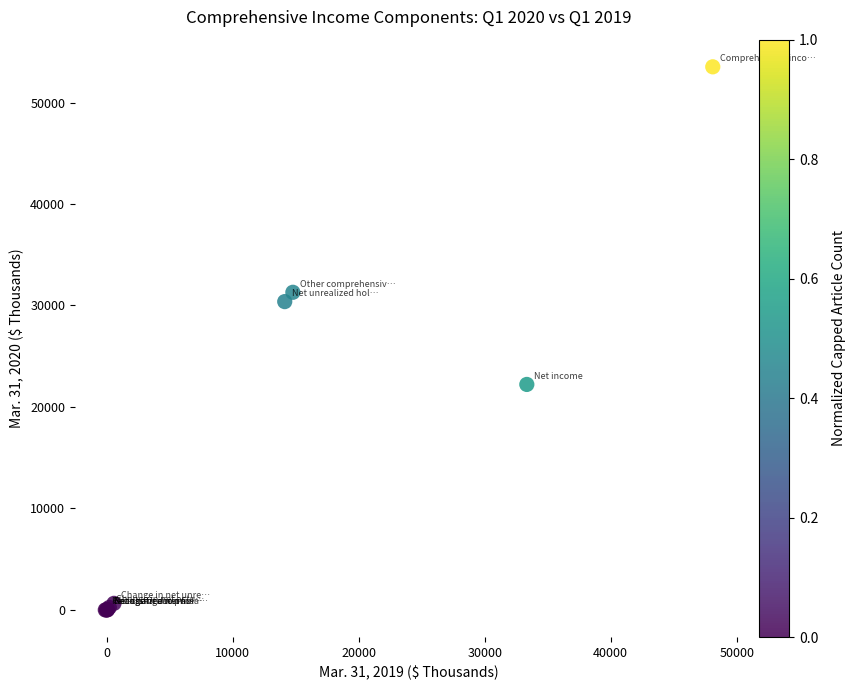

What Y value in the scatter plot is closest to 26758?

30380